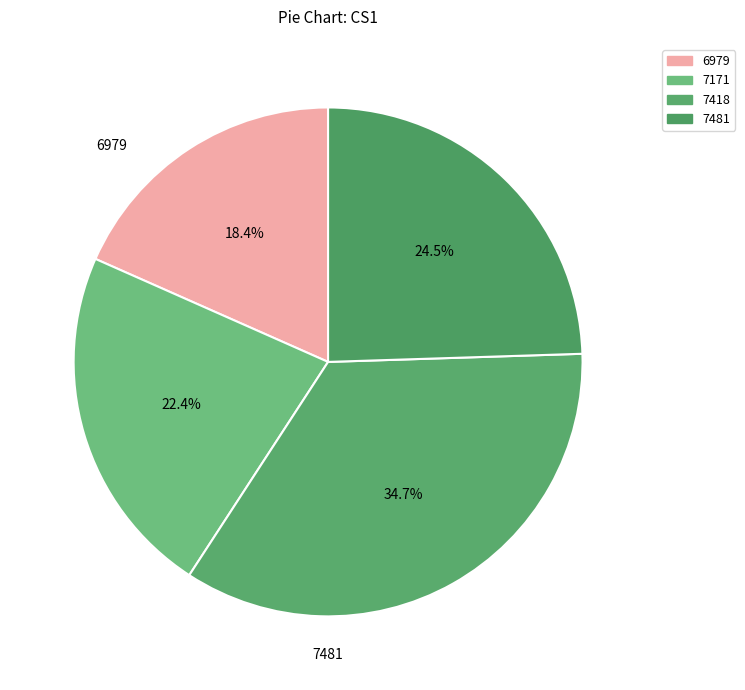

What percentage do 7481 and 6979 together represent?

42.9%